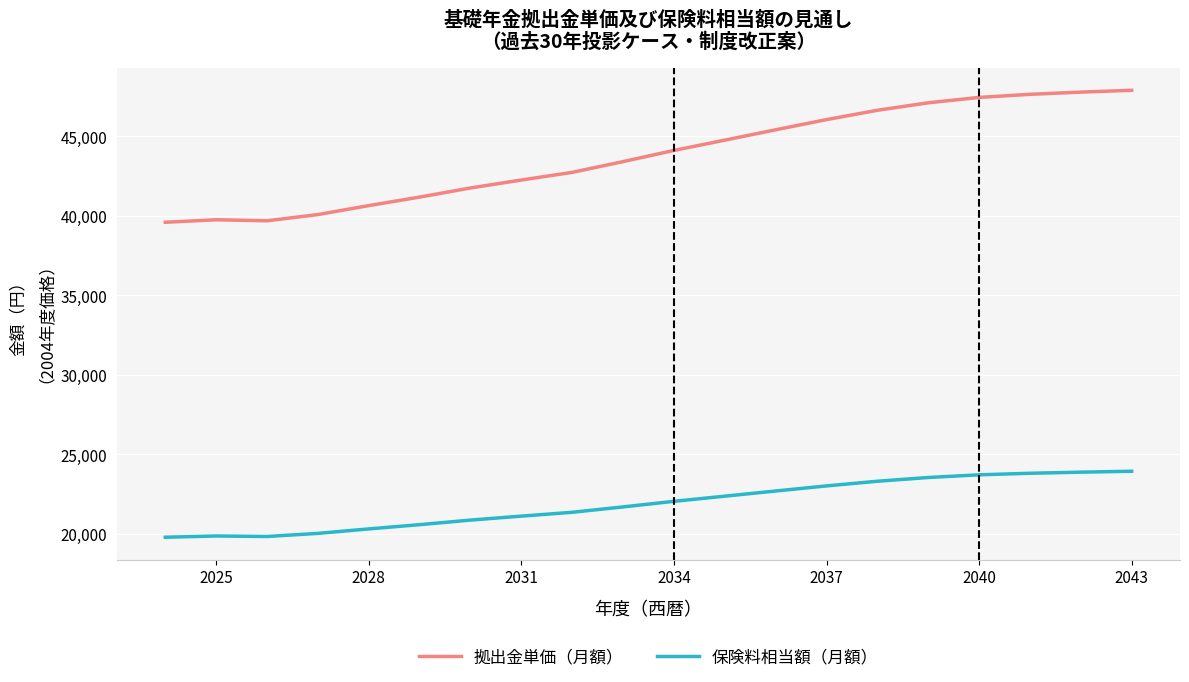

What is the smallest value displayed?

19793.9